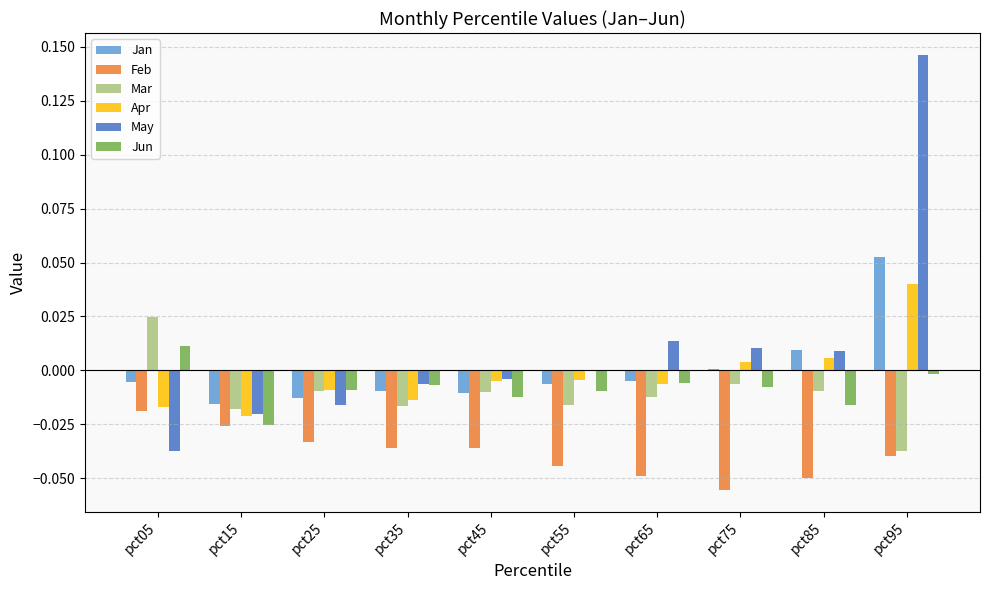

The Jan series shows 0.0 at pct75. True or false?

True